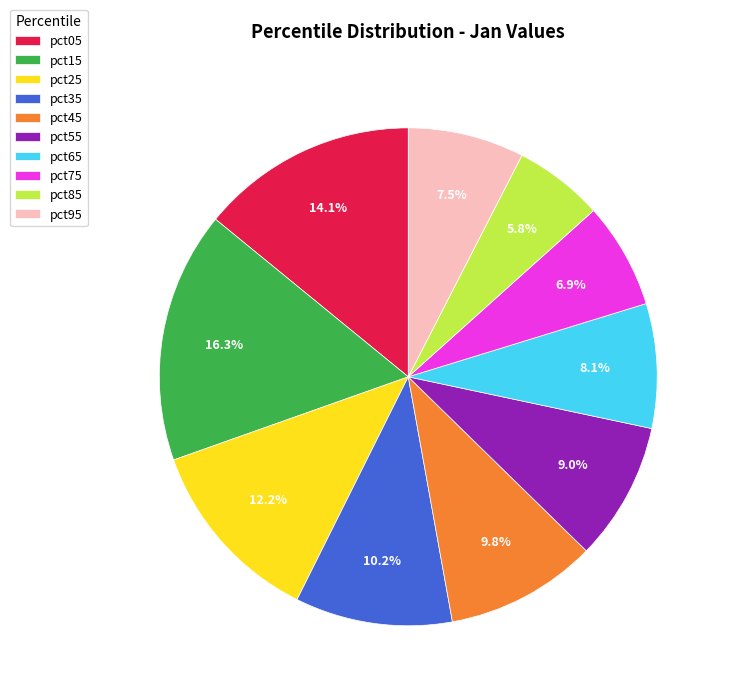

Does any single category account for the majority?

No